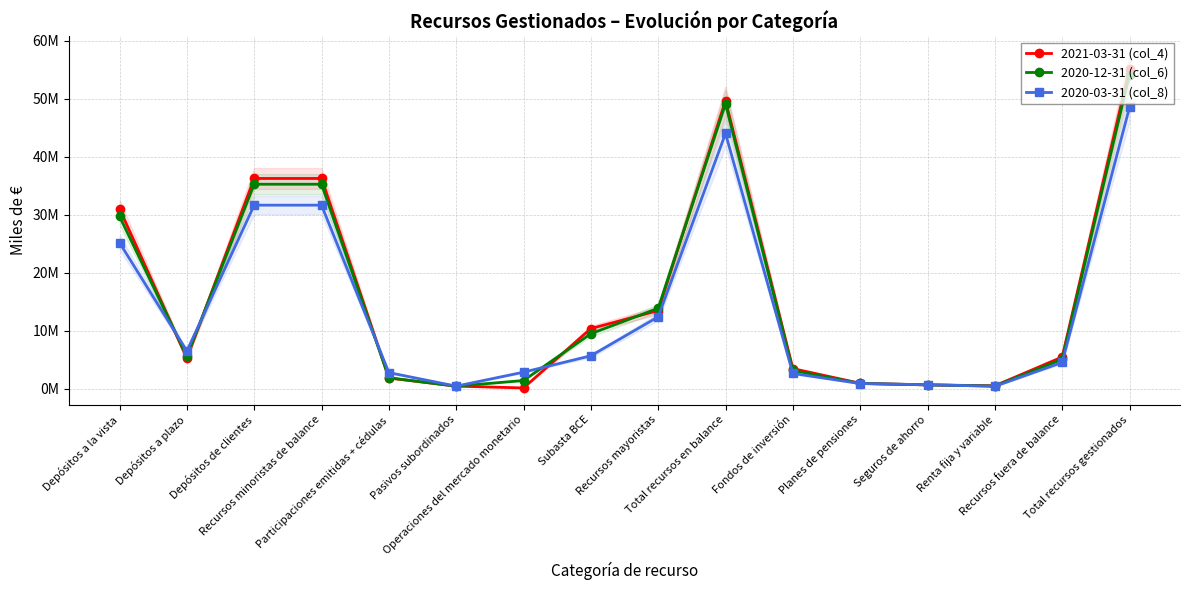

Reading left to right, extract all data points from this chart.

2021-03-31 (col_4): 31042719	5205969	36248688	36248688	1816395	416844	99838	10349648	13449642	49698330	3435094	901856	623830	475842	5436621	55134951
2020-12-31 (col_6): 29707433	5547915	35255348	35255348	1857990	400621	1381189	9449530	13853344	49108692	3122216	875176	629182	429654	5056227	54164919
2020-03-31 (col_8): 25169550	6473614	31643164	31643164	2748806	410702	2821114	5646412	12373479	44016643	2602384	857221	660922	378207	4498734	48515377